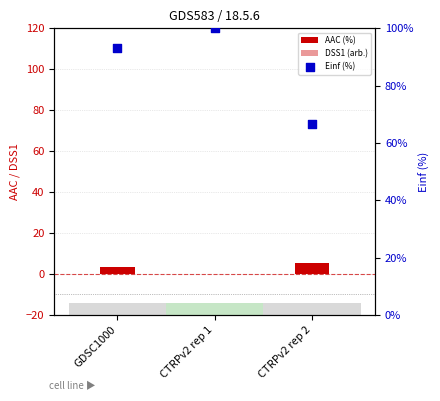

What are all the series names shown in the legend?

AAC (%), DSS1 (arb.), Einf (%)